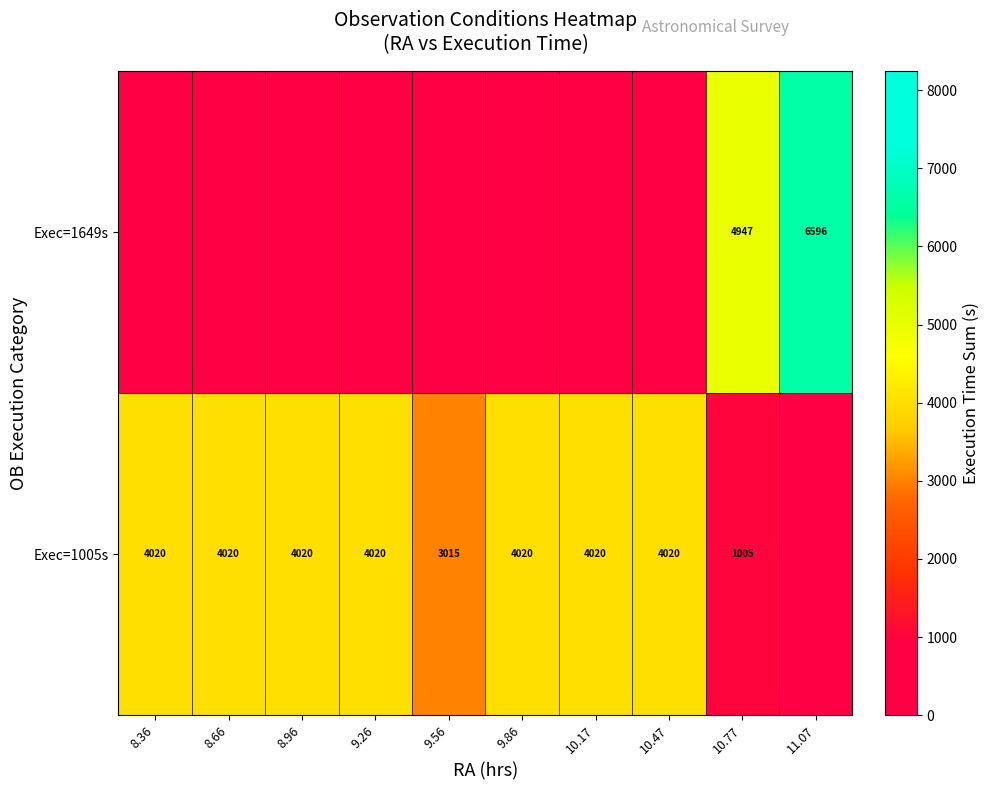

What is the difference between the highest and lowest values at 10.77?

3942